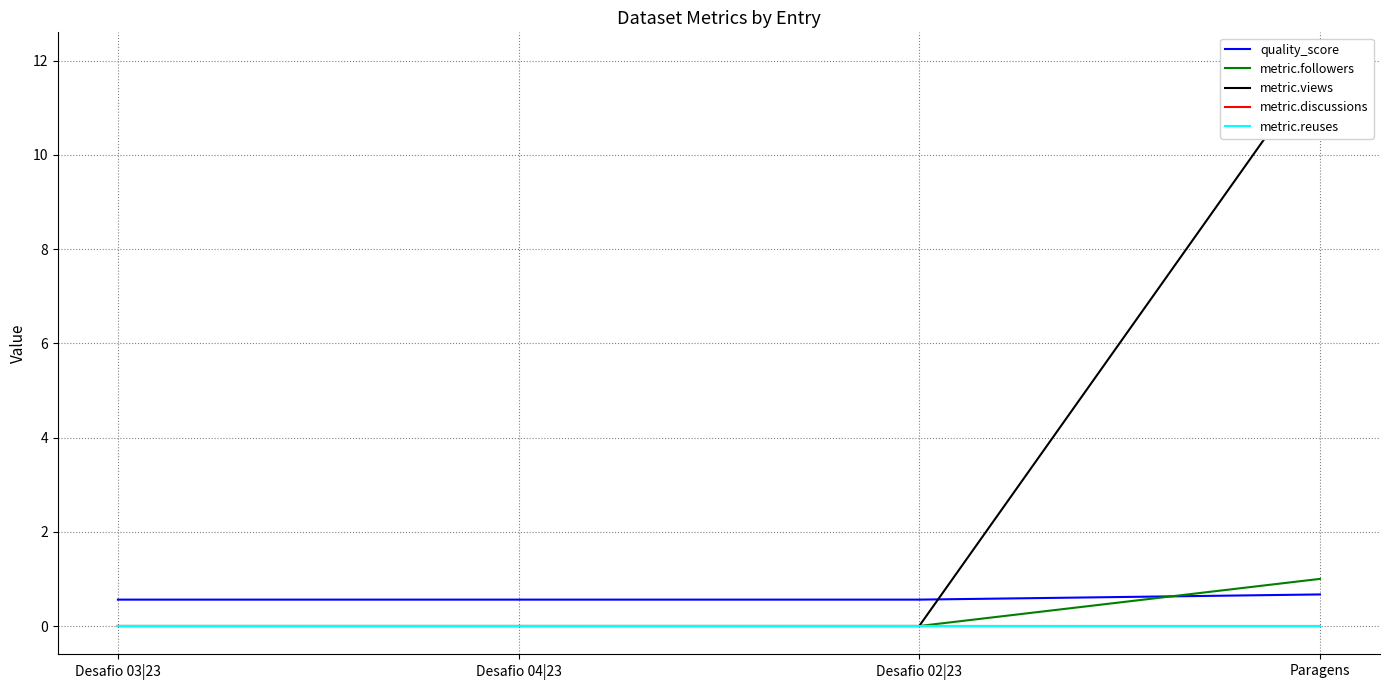

List the series in order of their peak value, highest first.

metric.views, metric.followers, quality_score, metric.discussions, metric.reuses